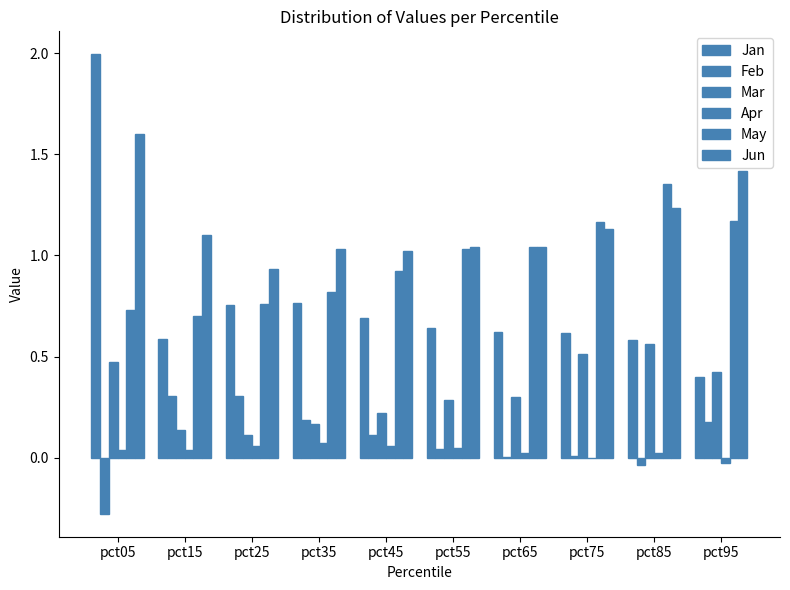

How many series are shown in this chart?

6